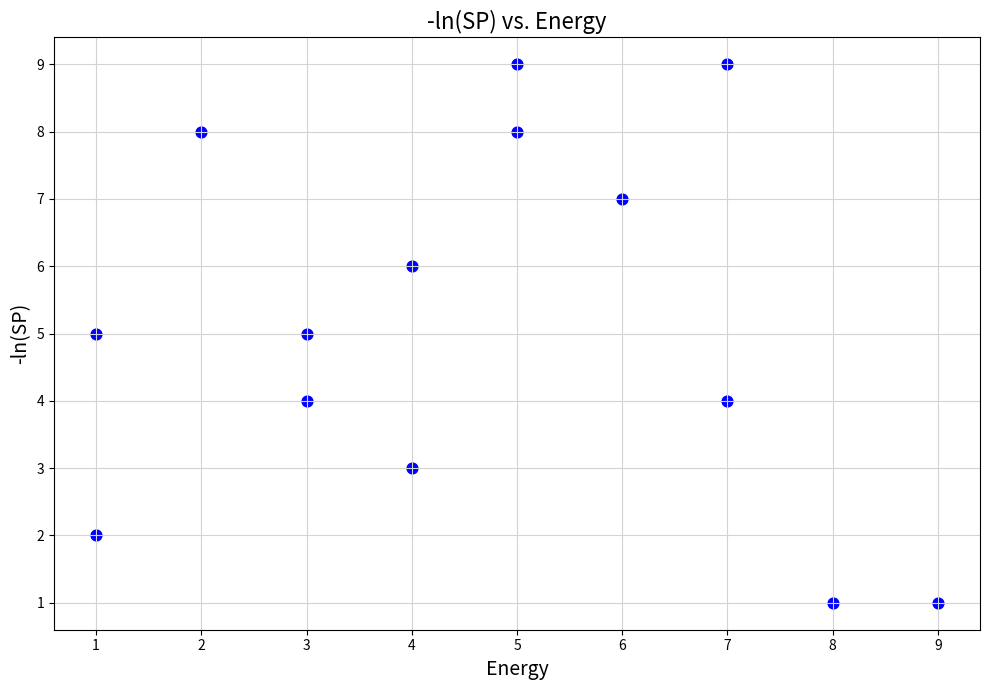

What is the range of Y values (max minus min)?

8